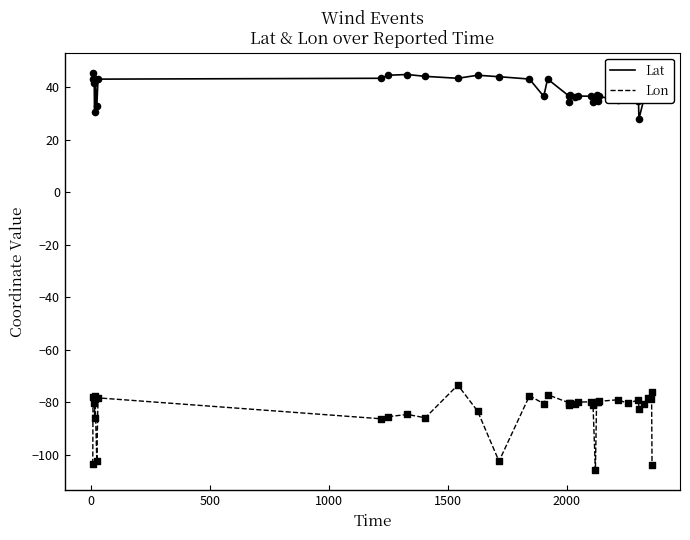

Which series has the widest spread of values?

Lon